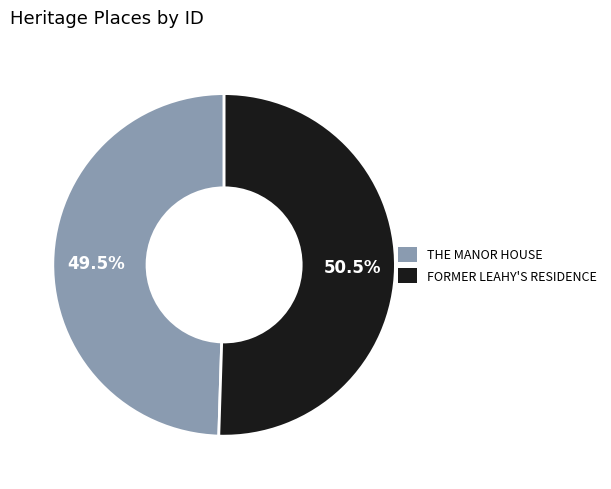

Which has a higher value, THE MANOR HOUSE or FORMER LEAHY'S RESIDENCE?

FORMER LEAHY'S RESIDENCE